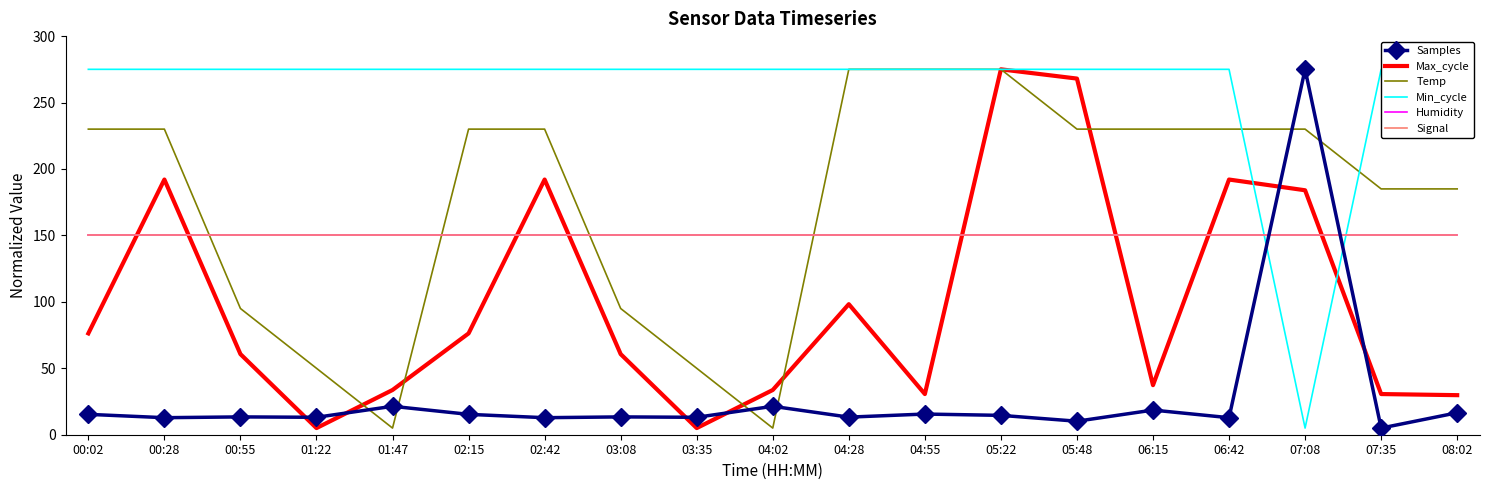

The value of Temp at 00:02 is 67.3. True or false?

False